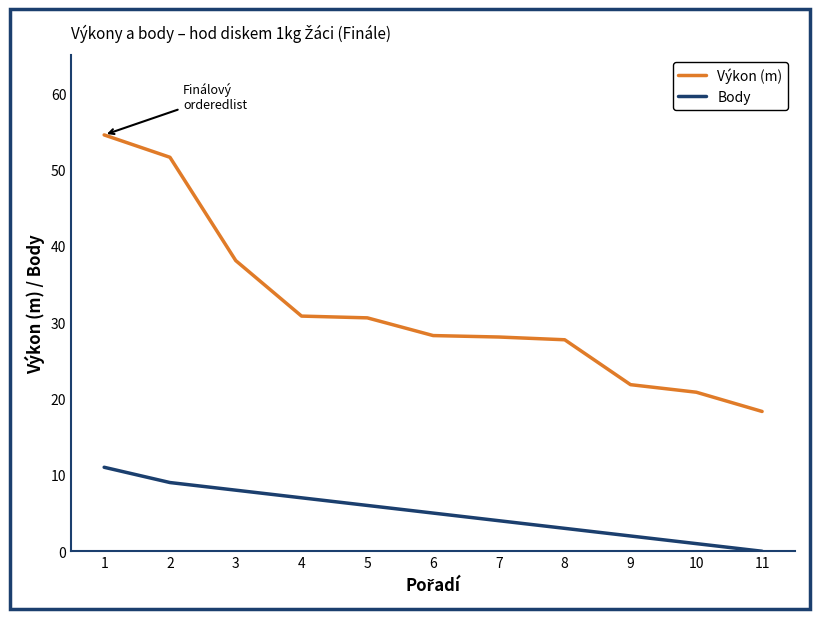

Which series has the largest range (max minus min)?

Výkon (m)